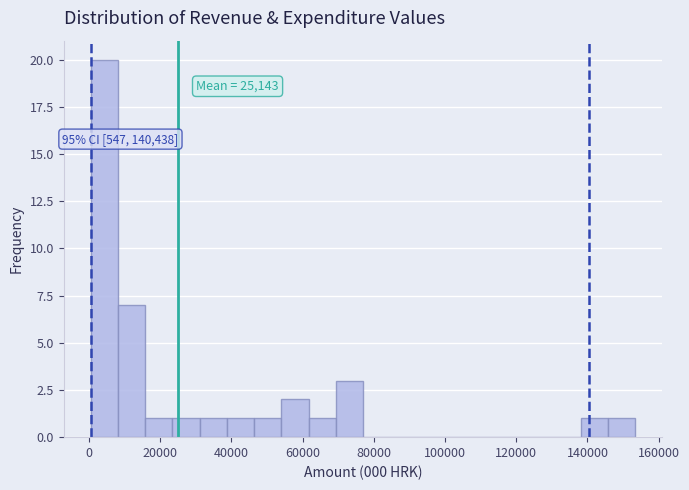

Read against the x-axis, roughly where is the centre of the tallest bar?

4000